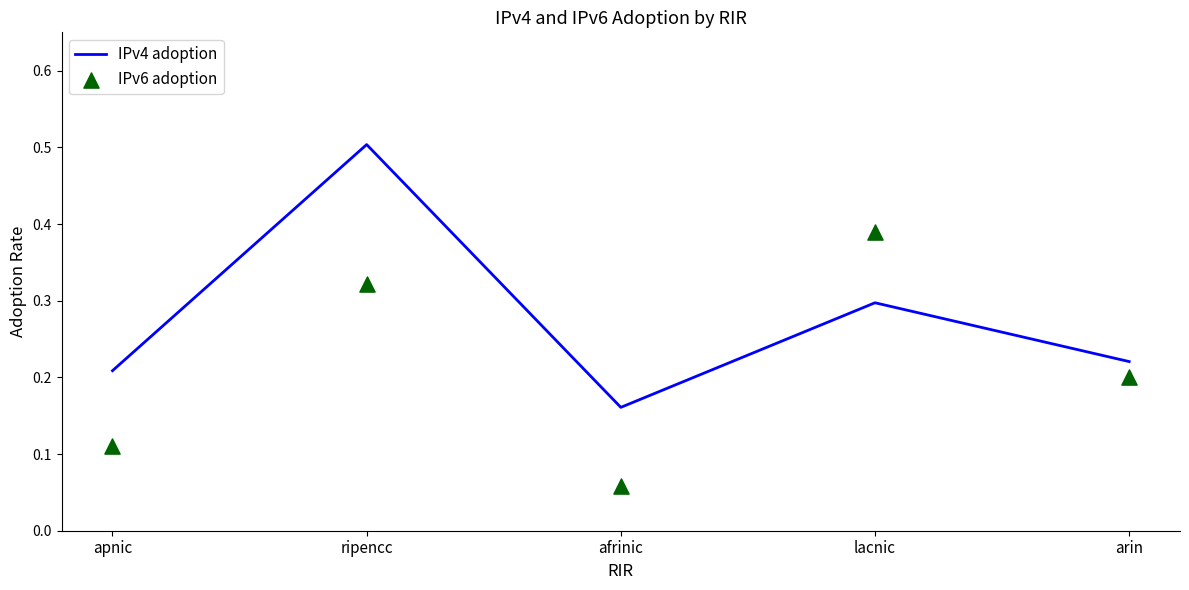

At which category is the sum across all series the highest?

ripencc